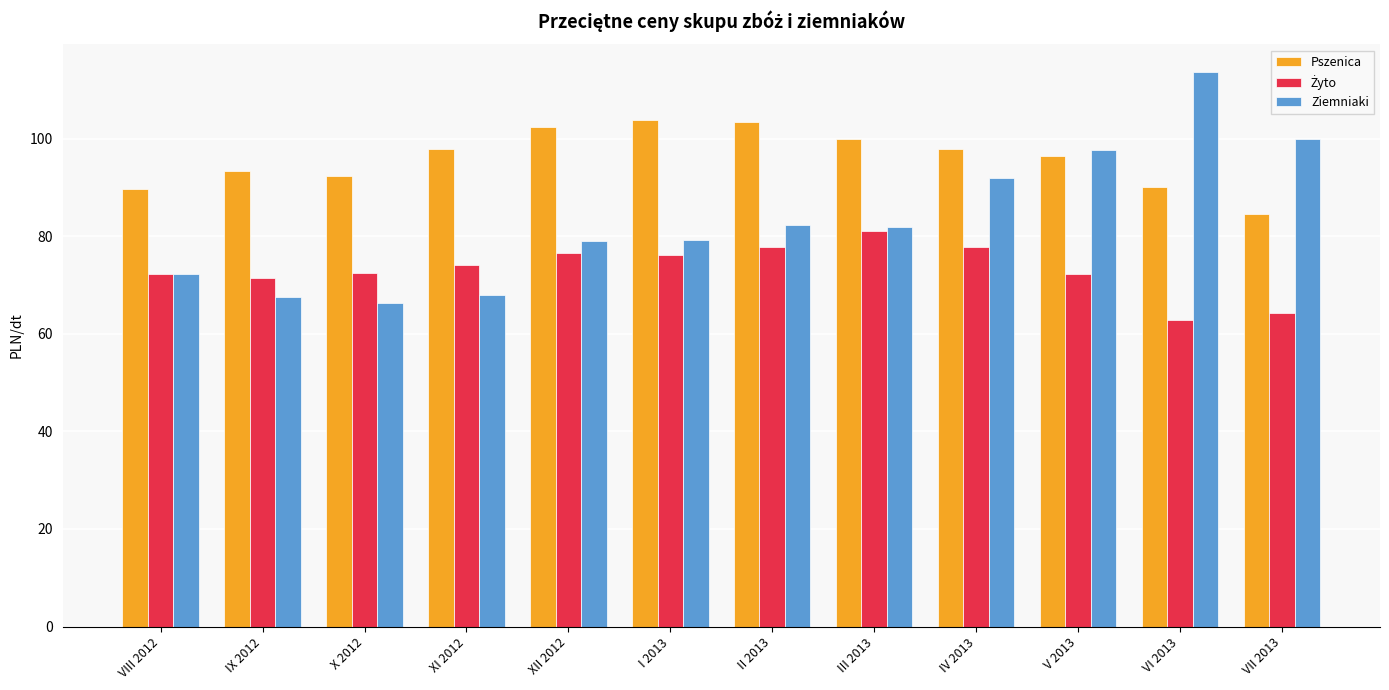

Does the chart contain any negative values?

No